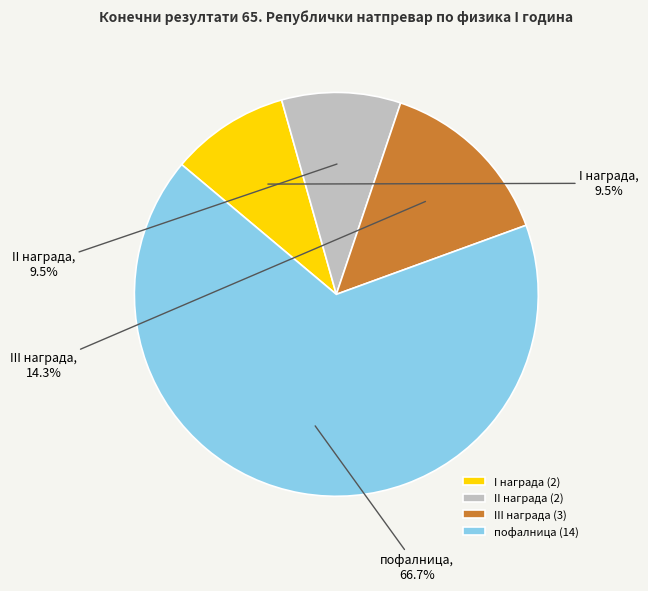

To the nearest percent, what percentage of the pie is пофалница?

67%